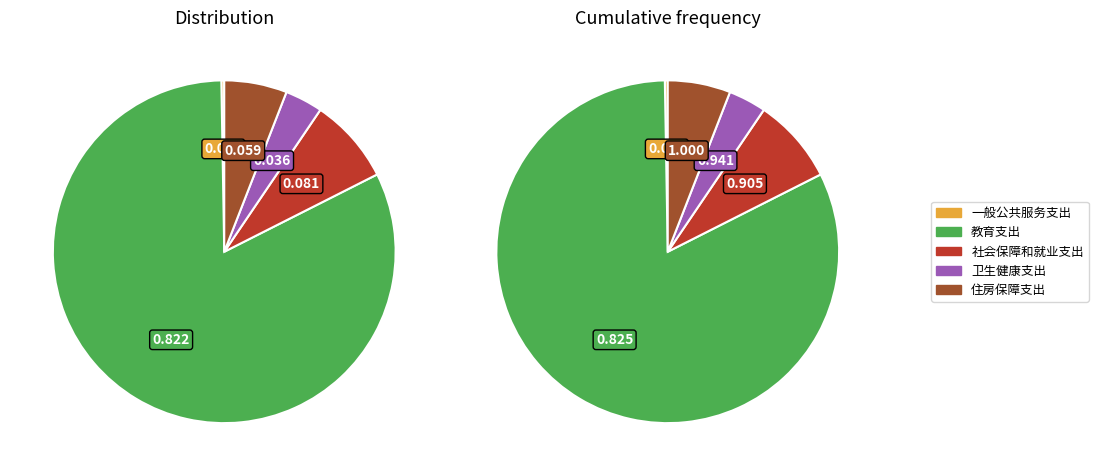

Is the sum of 一般公共服务支出 and 教育支出 greater than half?

Yes